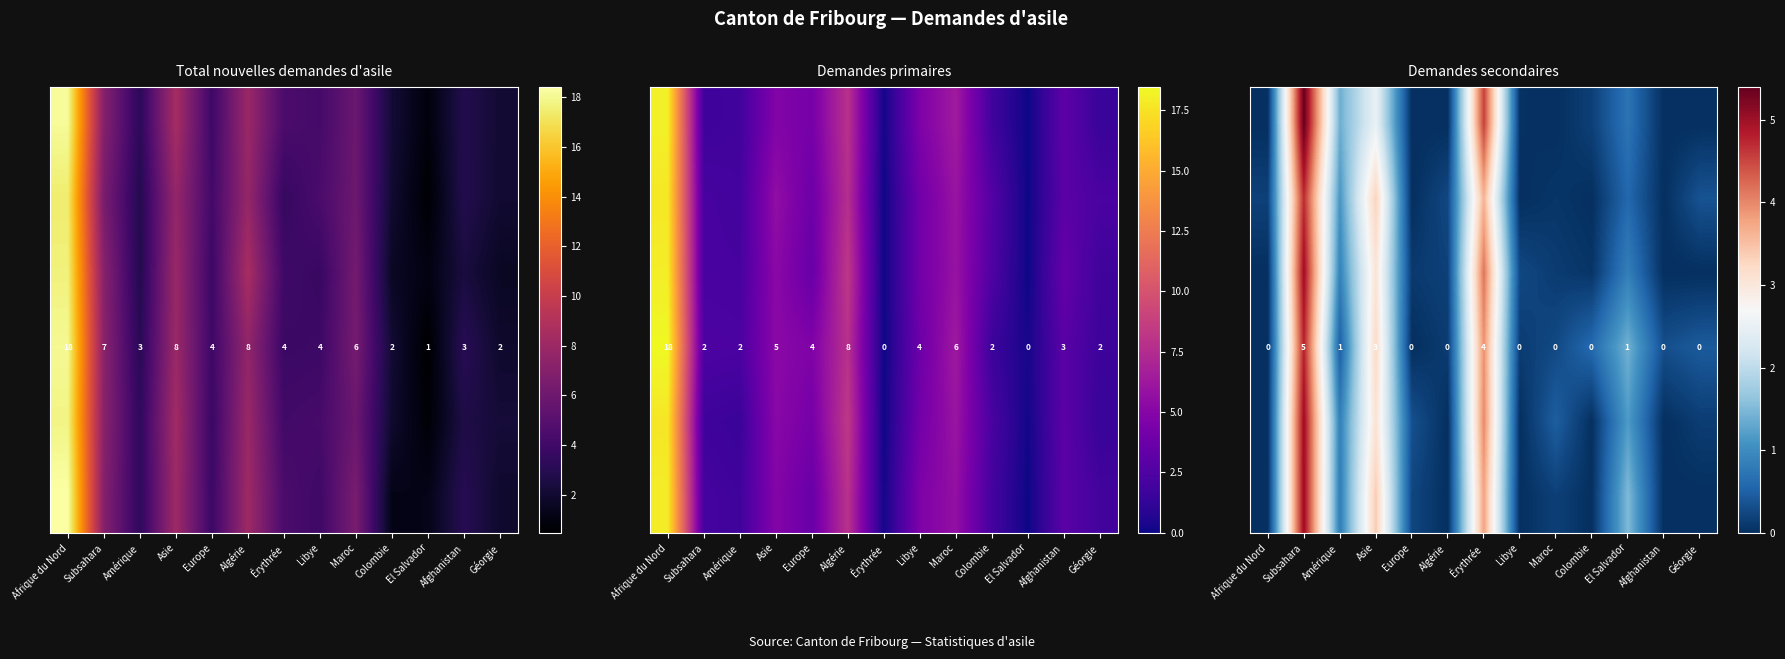

At which category does the chart reach its minimum across all series?

Afrique du Nord